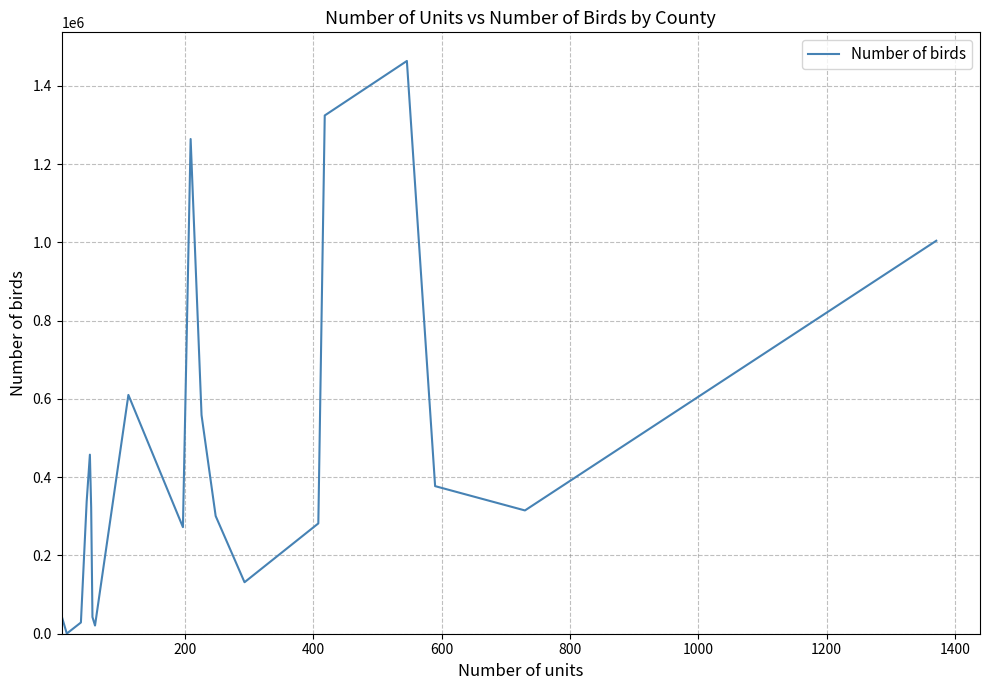

What is the maximum value shown in the chart?

1463978